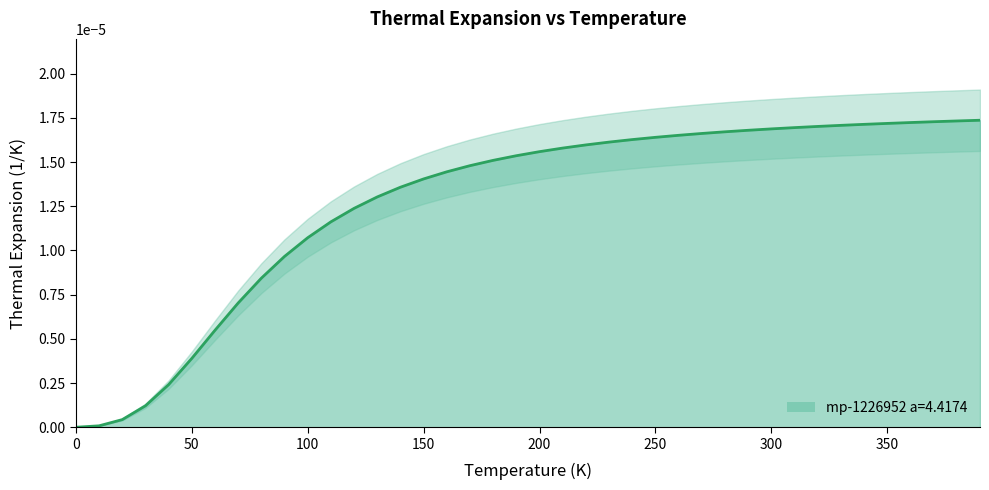

What is the label of the 22nd point from the right?

180.0